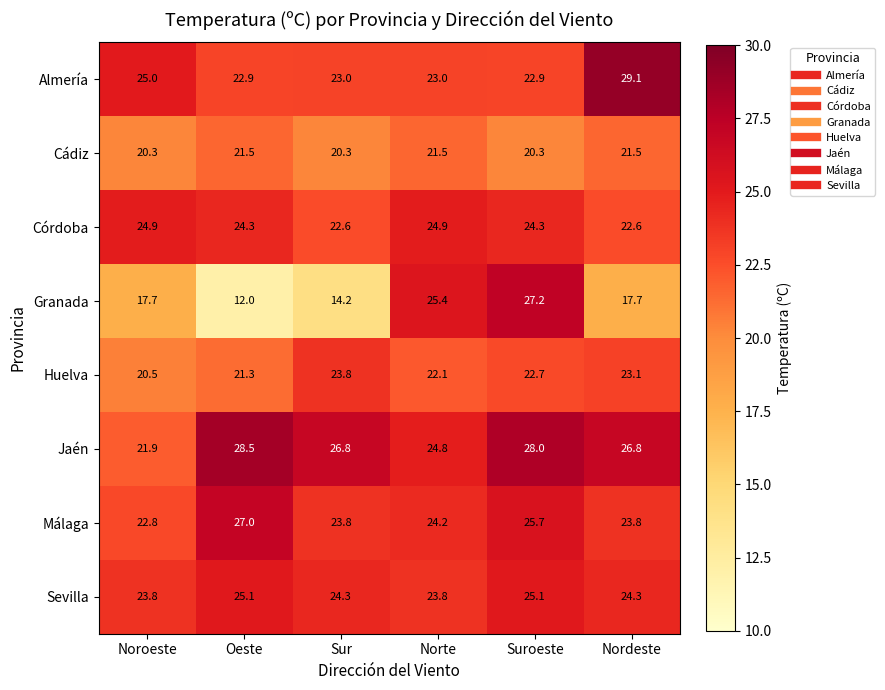

Which series has the widest spread of values?

Granada